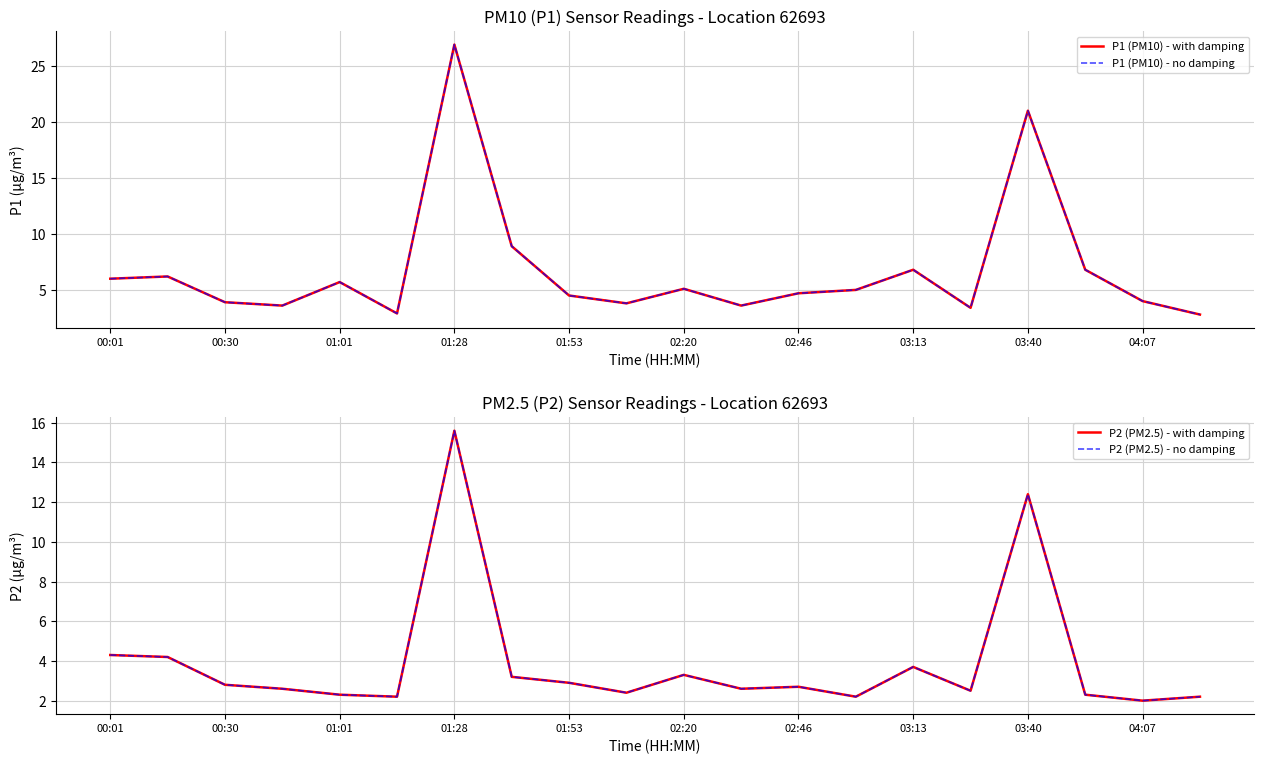

Where does the P1 (PM10) - with damping series first go above 5?

00:01